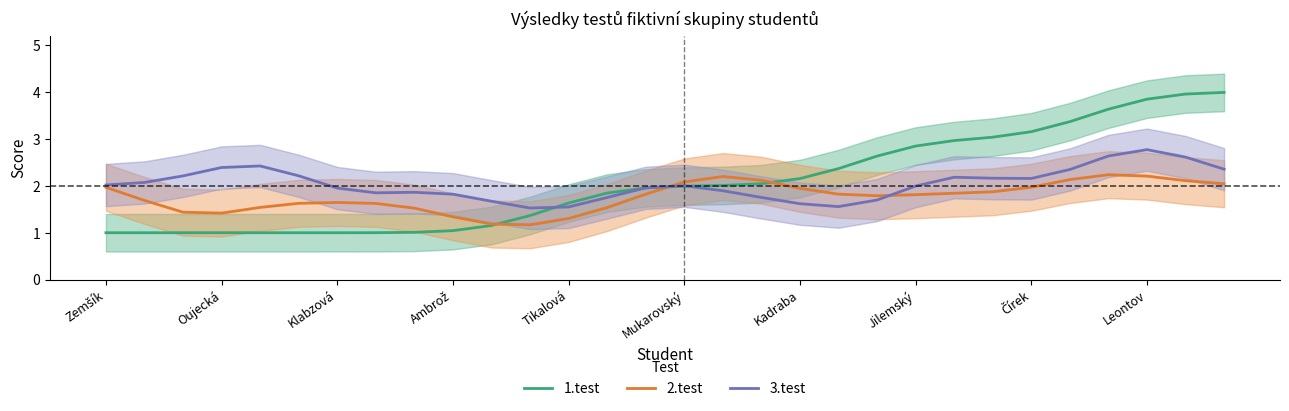

At which category does the chart reach its peak across all series?

29